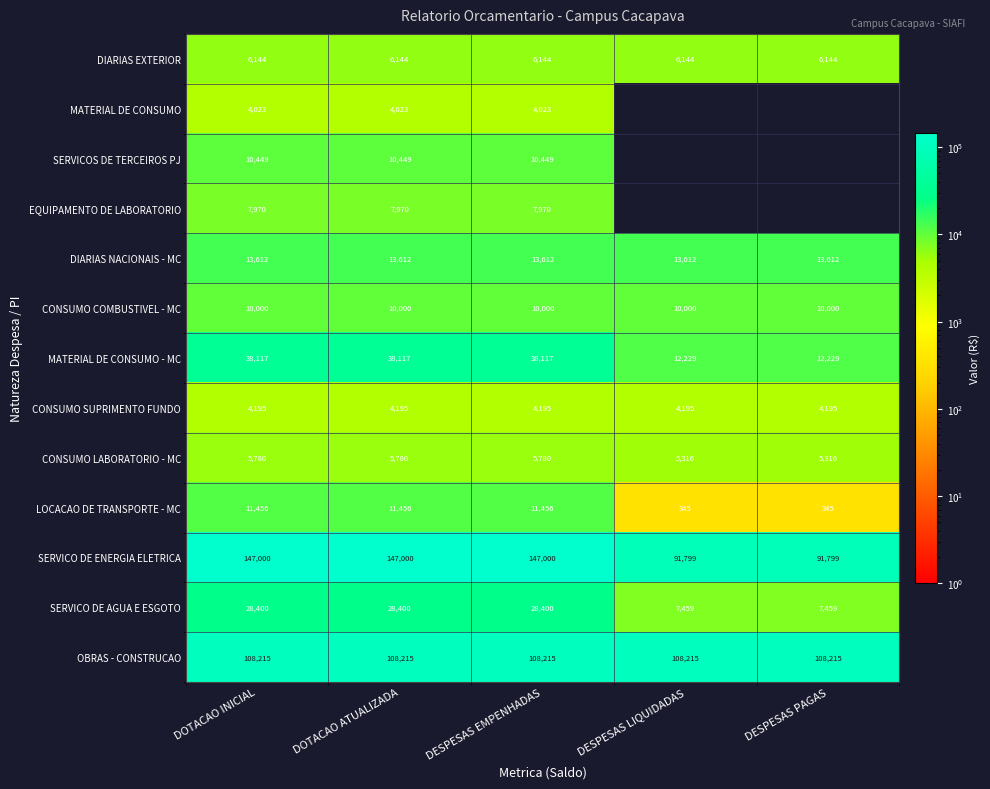

Is the value of SERVICO DE ENERGIA ELETRICA at DOTACAO ATUALIZADA greater than the value of CONSUMO SUPRIMENTO FUNDO at DESPESAS LIQUIDADAS?

Yes